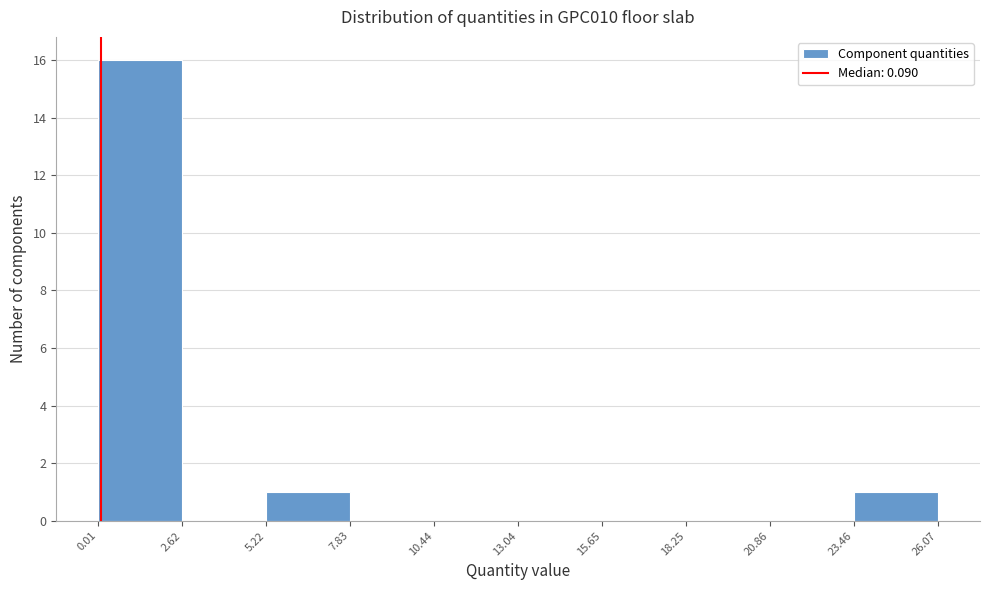

Reading left to right, list every bar in this chart as the range it spans on the x-axis followed by its height. The values are not printed on the chart, so give them approximately, as read against the axis.

0.01 to 2.62: 16
2.62 to 5.22: 0
5.22 to 7.83: 1
7.83 to 10.44: 0
10.44 to 13.04: 0
13.04 to 15.65: 0
15.65 to 18.25: 0
18.25 to 20.86: 0
20.86 to 23.46: 0
23.46 to 26.07: 1